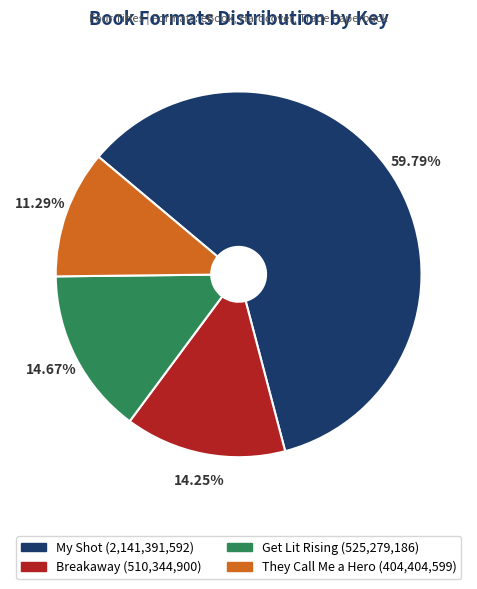

To the nearest percent, what is the combined percentage of Get Lit Rising and Breakaway?

29%